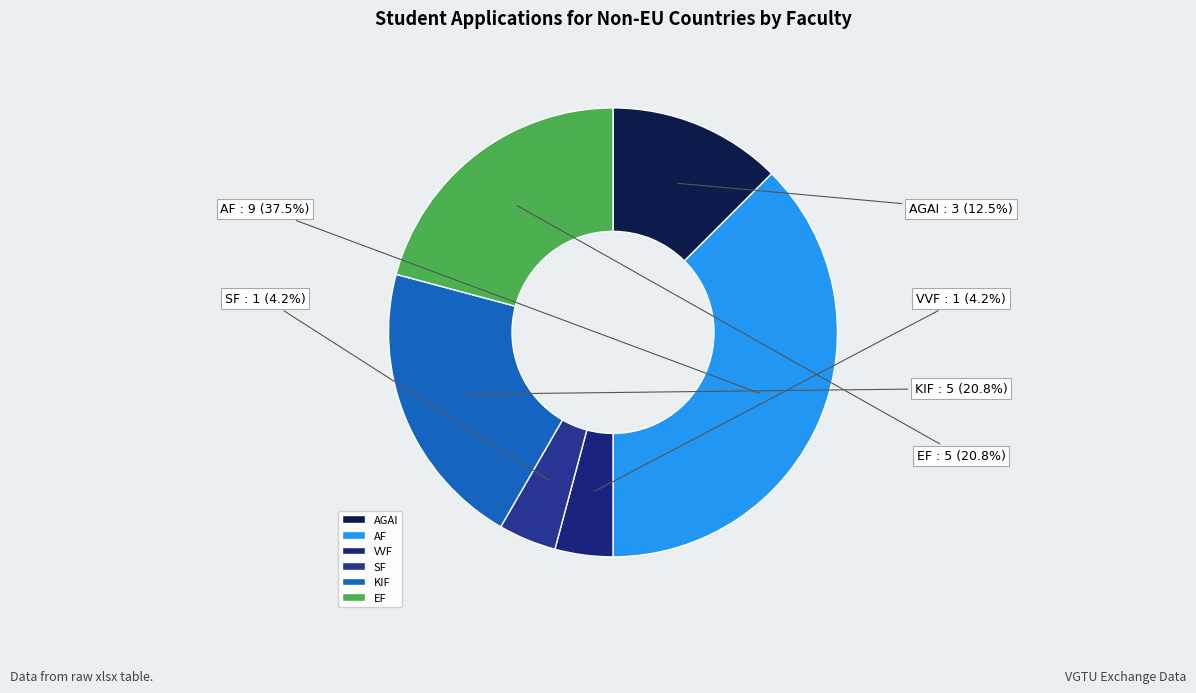

Is AF the majority of the pie?

No